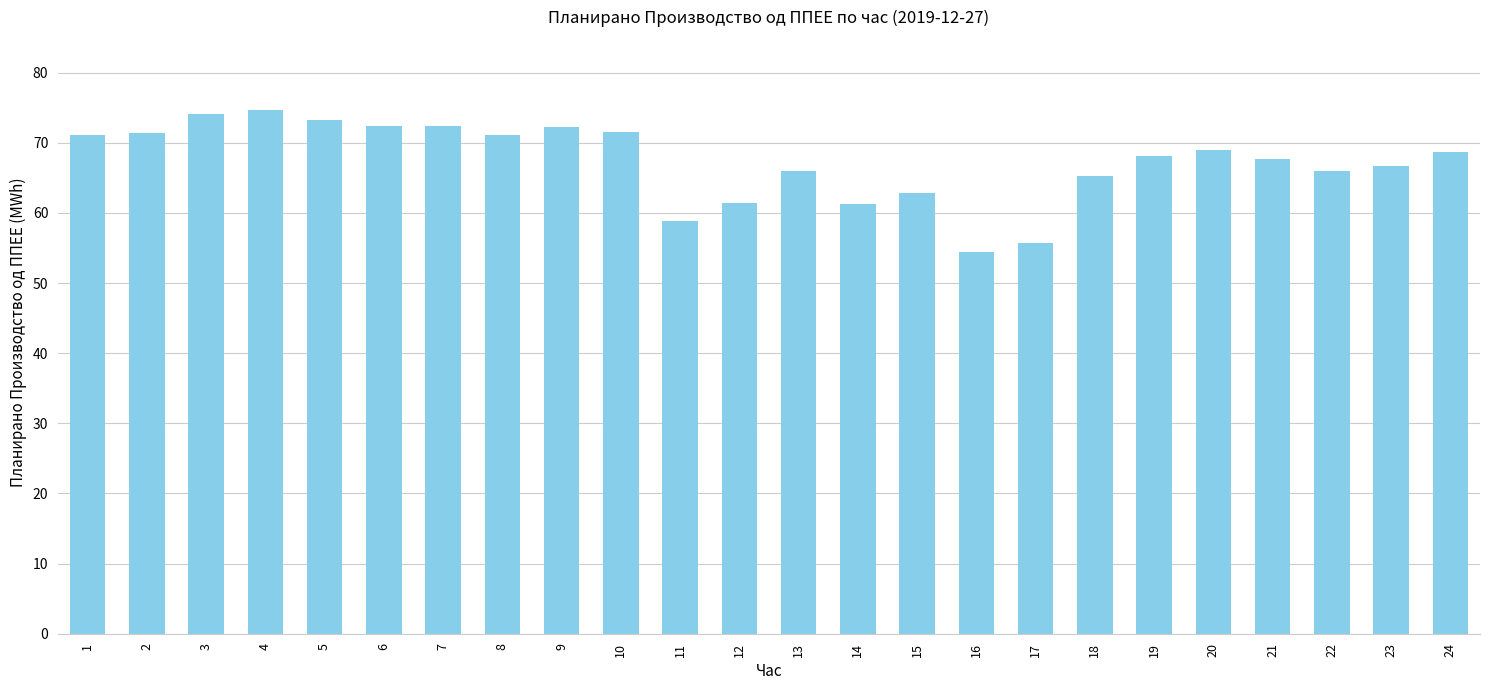

What is the ratio of the value at 8 to the value at 5?

1.0